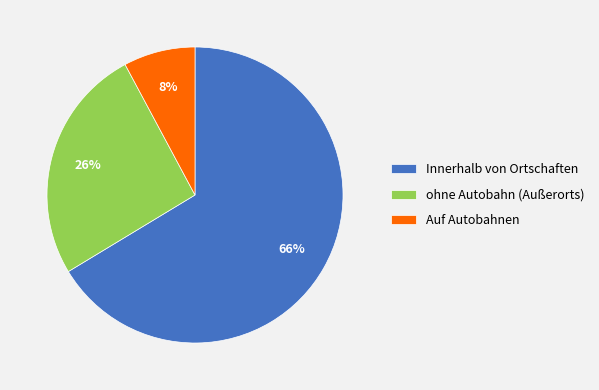

To the nearest percent, what is the average slice percentage?

33%